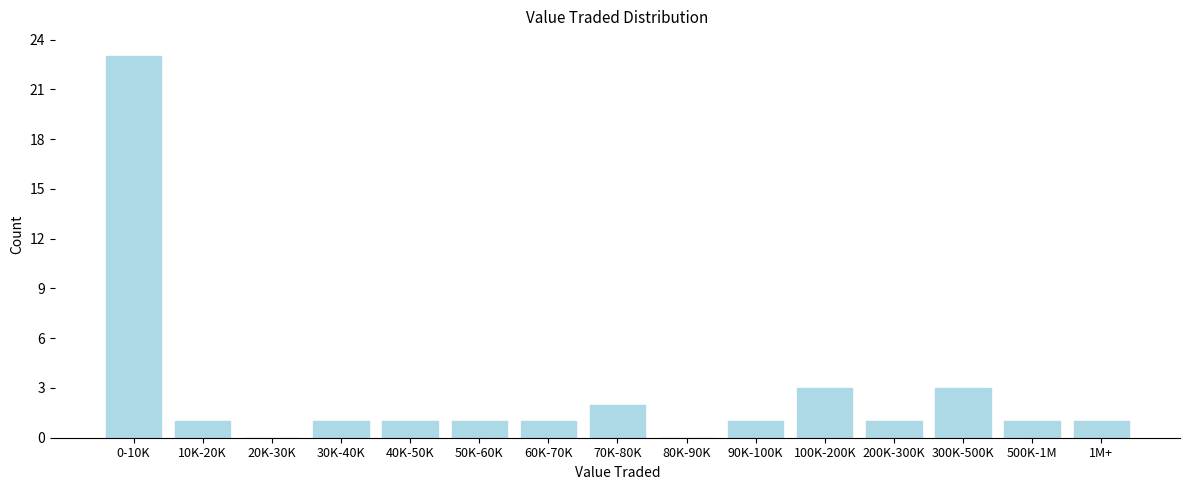

Reading left to right, what are all the values shown in this chart?

0-10K=23	10K-20K=1	20K-30K=0	30K-40K=1	40K-50K=1	50K-60K=1	60K-70K=1	70K-80K=2	80K-90K=0	90K-100K=1	100K-200K=3	200K-300K=1	300K-500K=3	500K-1M=1	1M+=1